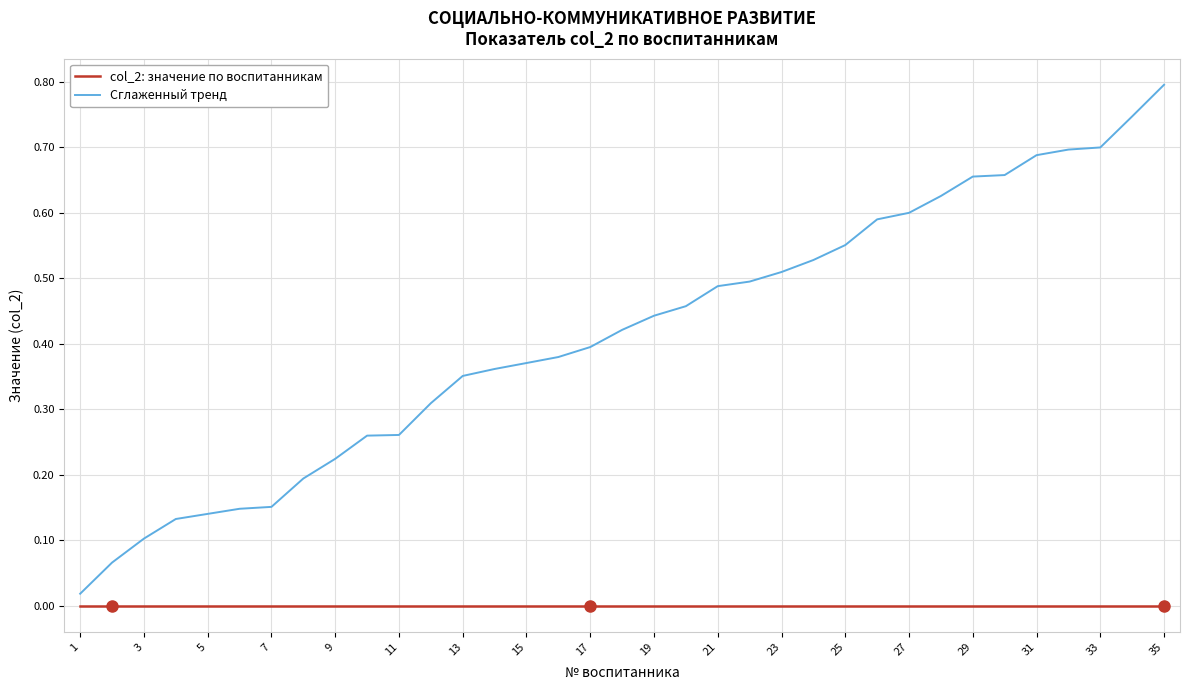

Which series has the widest spread of values?

Сглаженный тренд